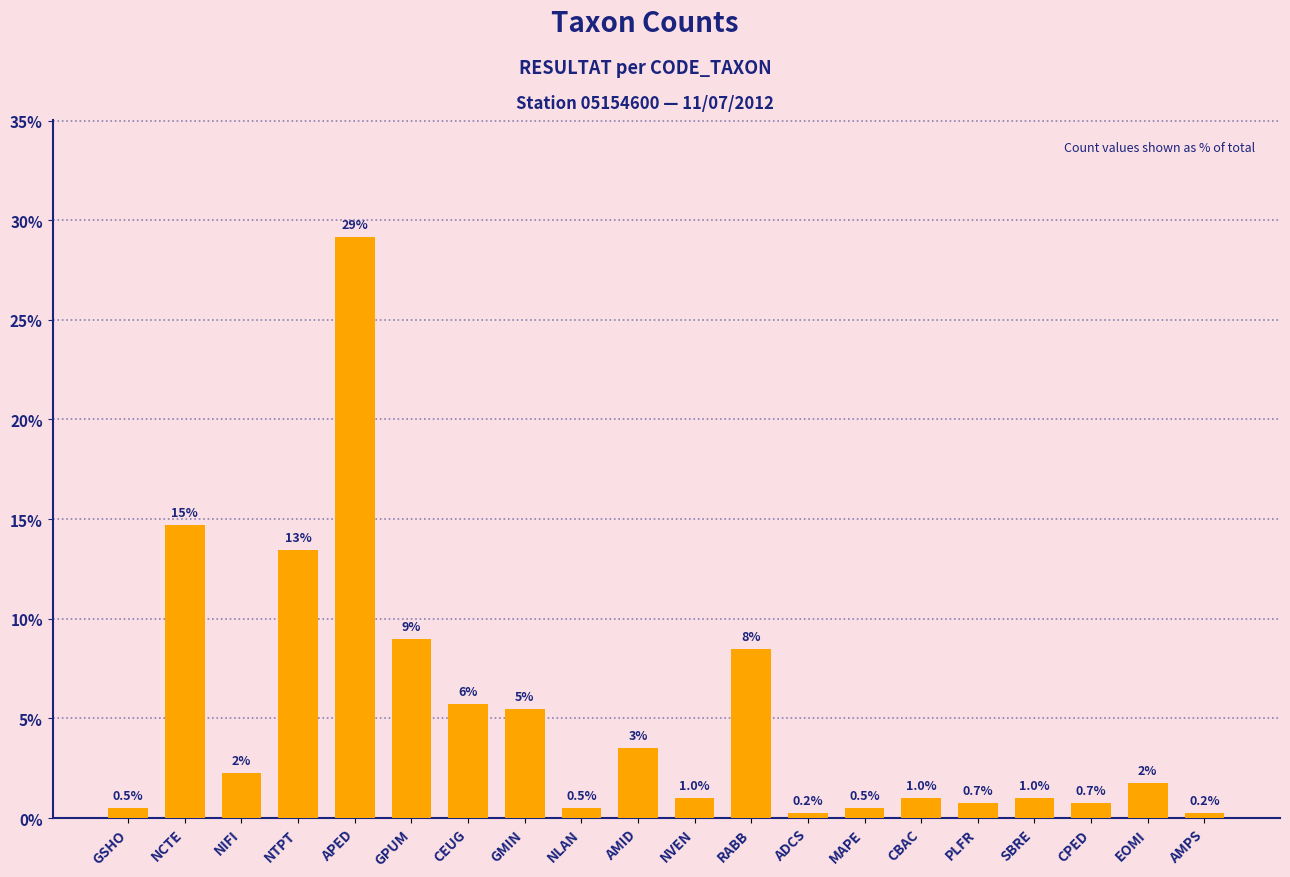

What value does the data have at PLFR?

0.7